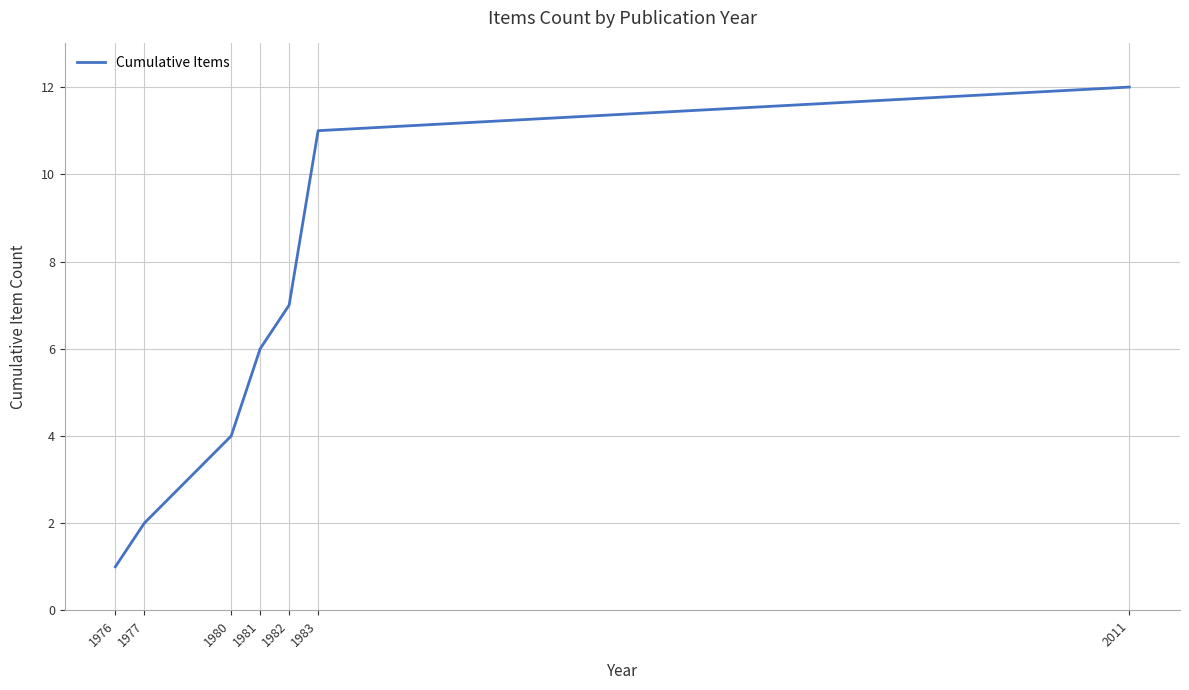

Reading left to right, what are all the values shown in this chart?

1976=1	1977=2	1980=4	1981=6	1982=7	1983=11	2011=12